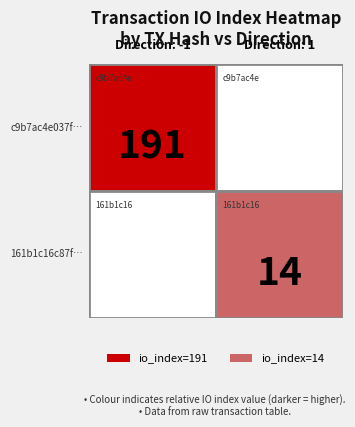

Reading left to right, extract all data points from this chart.

c9b7ac4e037ffcfa370e6048c6482b76fd26652: direction=-1	io_index=191
161b1c16c87f75e48c844905c83721dec6d6657: direction=1	io_index=14